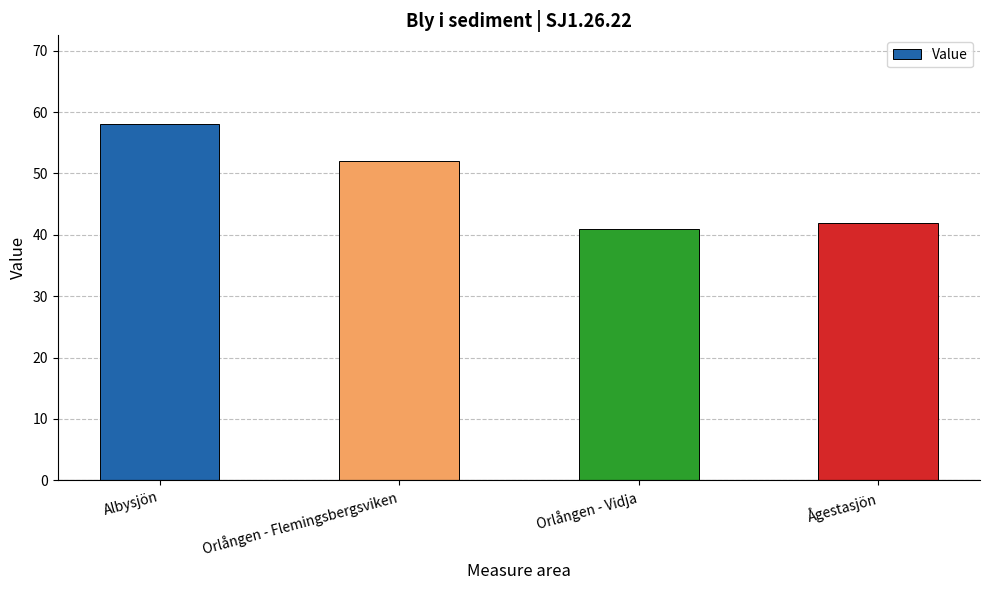

The value at Ågestasjön is 24. True or false?

False